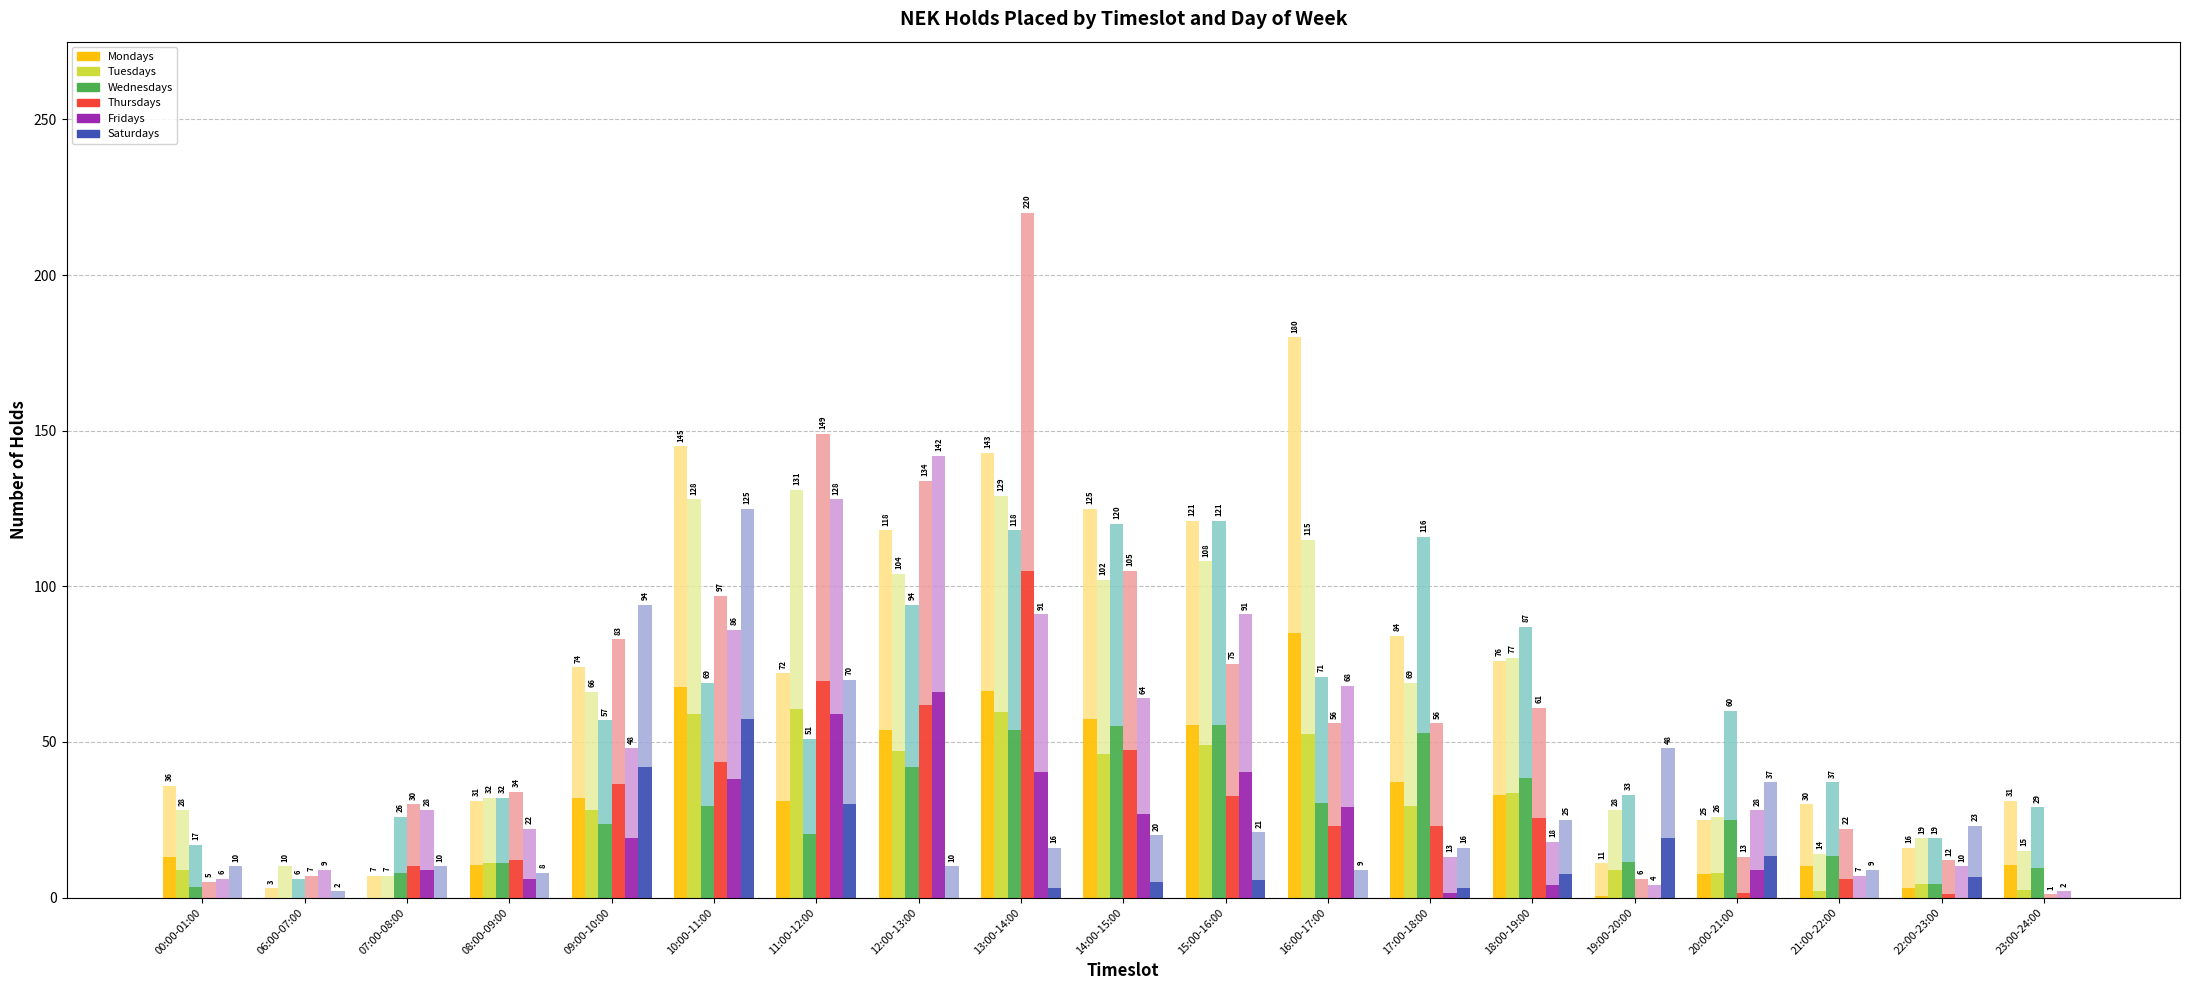

Is the value of Fridays at 12:00-13:00 greater than the value of Saturdays at 15:00-16:00?

Yes